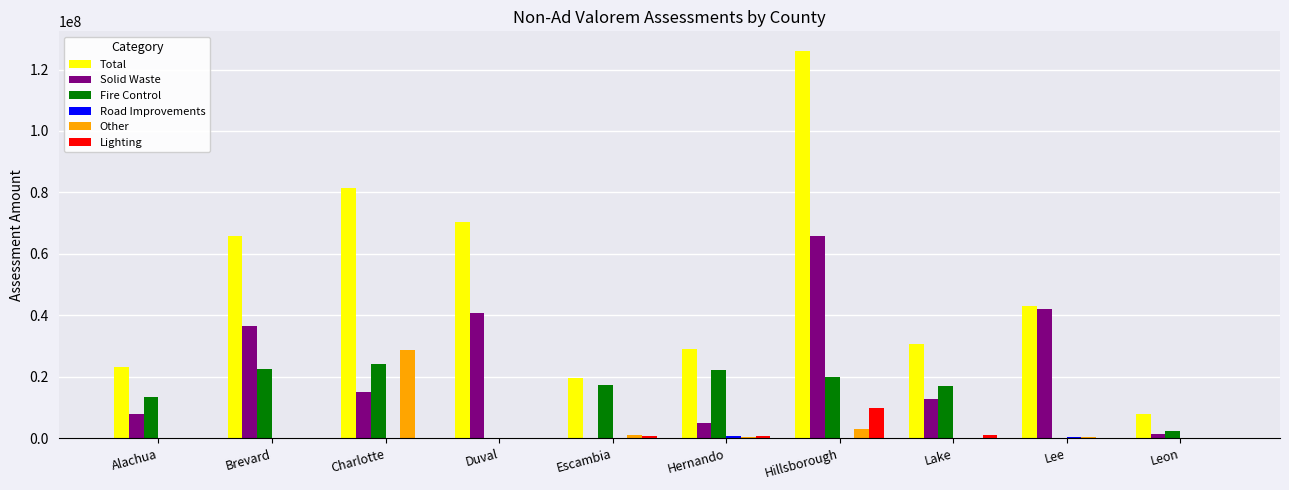

What is the average value of the Lighting series?

1269015